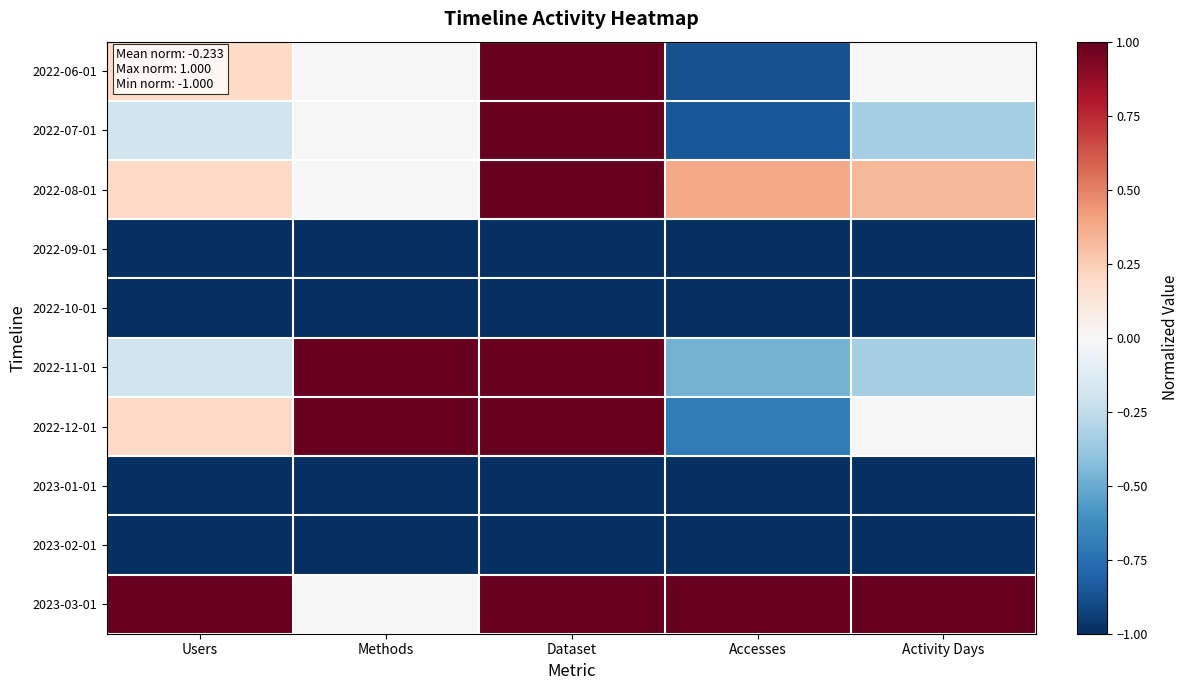

Reading left to right, extract all data points from this chart.

2022-06-01: Users=0.2	Methods=0.0	Dataset=1.0	Accesses=-0.9	Activity Days=0.0
2022-07-01: Users=-0.2	Methods=0.0	Dataset=1.0	Accesses=-0.8	Activity Days=-0.3
2022-08-01: Users=0.2	Methods=0.0	Dataset=1.0	Accesses=0.4	Activity Days=0.3
2022-09-01: Users=-1.0	Methods=-1.0	Dataset=-1.0	Accesses=-1.0	Activity Days=-1.0
2022-10-01: Users=-1.0	Methods=-1.0	Dataset=-1.0	Accesses=-1.0	Activity Days=-1.0
2022-11-01: Users=-0.2	Methods=1.0	Dataset=1.0	Accesses=-0.5	Activity Days=-0.3
2022-12-01: Users=0.2	Methods=1.0	Dataset=1.0	Accesses=-0.7	Activity Days=0.0
2023-01-01: Users=-1.0	Methods=-1.0	Dataset=-1.0	Accesses=-1.0	Activity Days=-1.0
2023-02-01: Users=-1.0	Methods=-1.0	Dataset=-1.0	Accesses=-1.0	Activity Days=-1.0
2023-03-01: Users=1.0	Methods=0.0	Dataset=1.0	Accesses=1.0	Activity Days=1.0